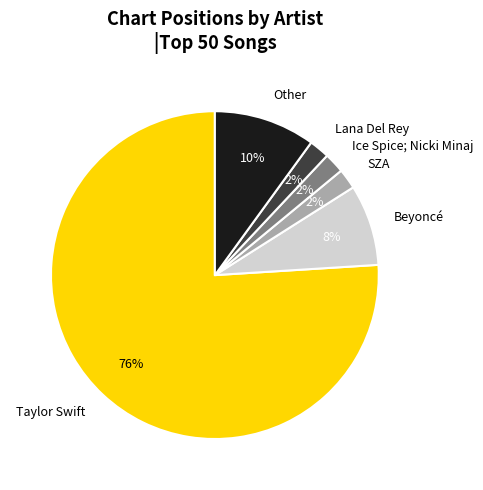

To the nearest percent, what is the difference between the largest and smallest slice percentages?

74%